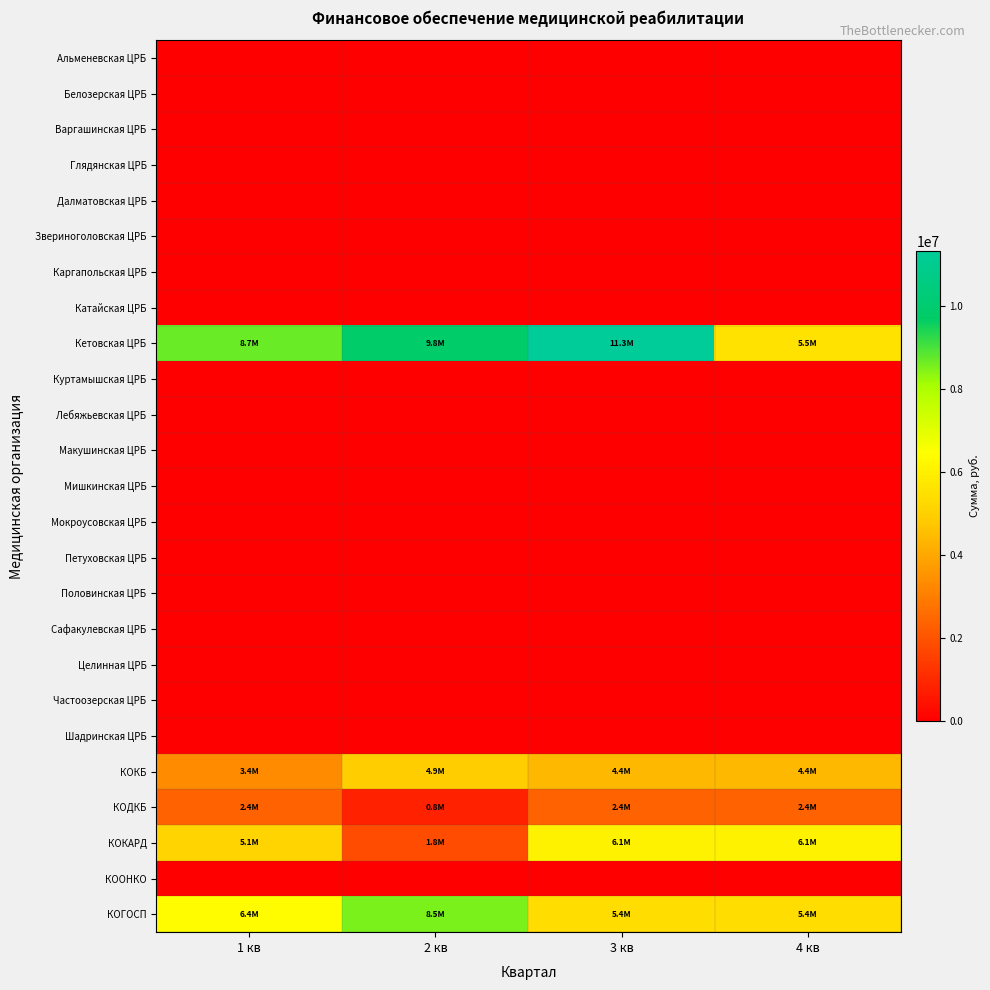

At which category is the sum across all series the highest?

3 кв